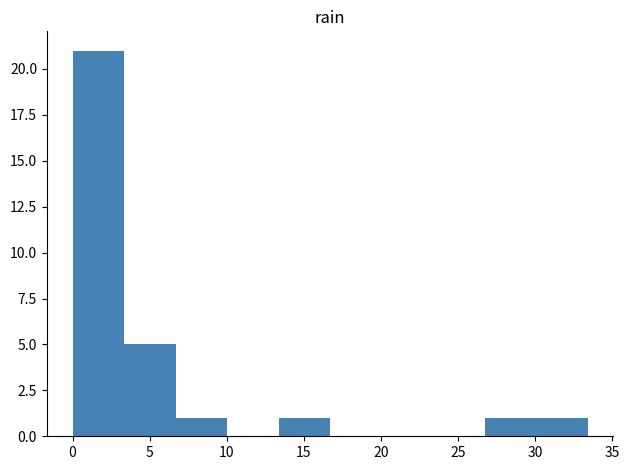

Over which range of the x-axis is the bar tallest?

0.0 to 3.5